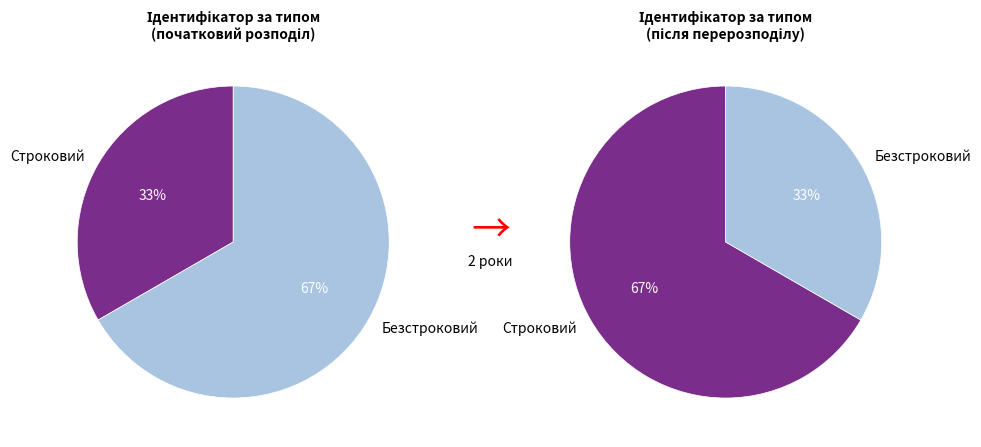

Is there any slice that represents more than half of the pie?

Yes